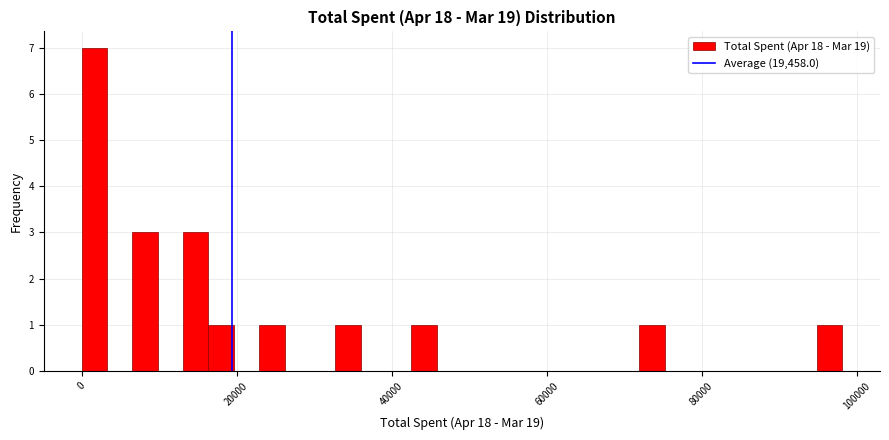

Around what value on the x-axis is the tallest bar? Give the approximate position of its centre, as read against the axis.

2000